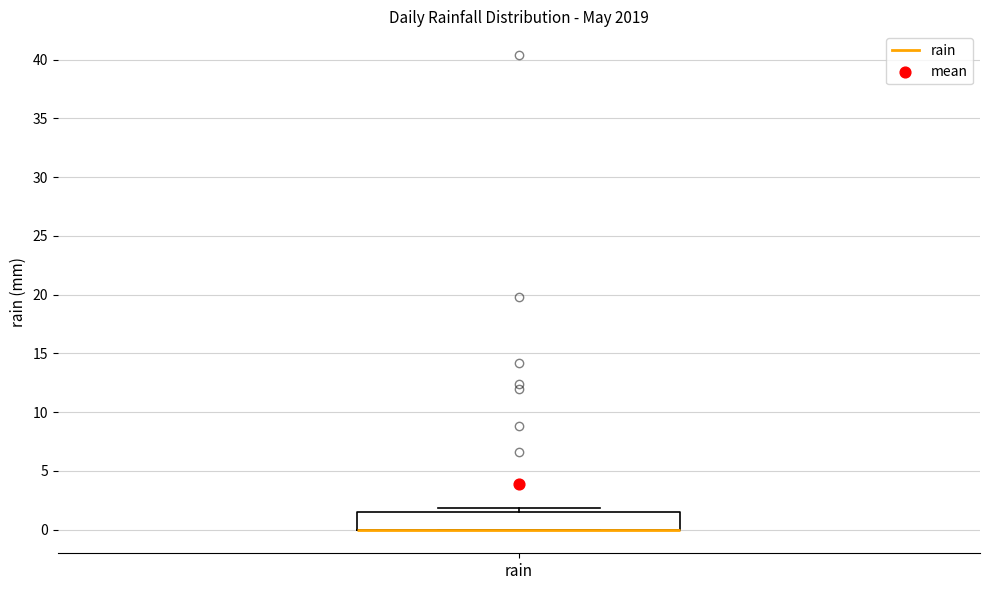

Where is the lower edge of the box for rain on the y-axis? The values are not printed on the chart, so give them approximately, as read against the axis.

0.0